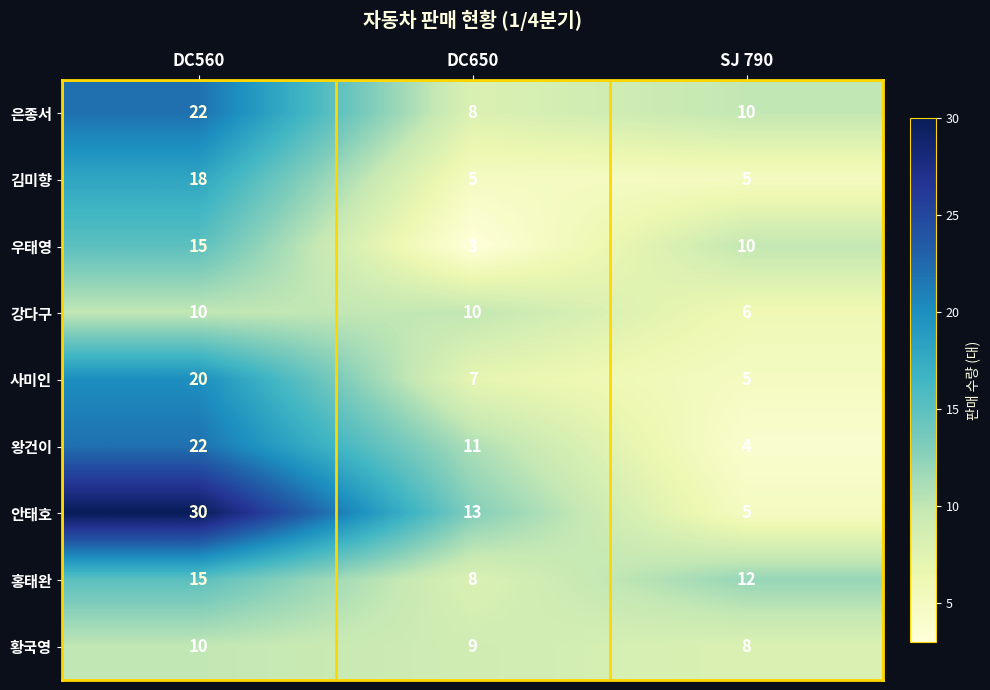

Count the 홍태완 values in the range 8 to 15.

3